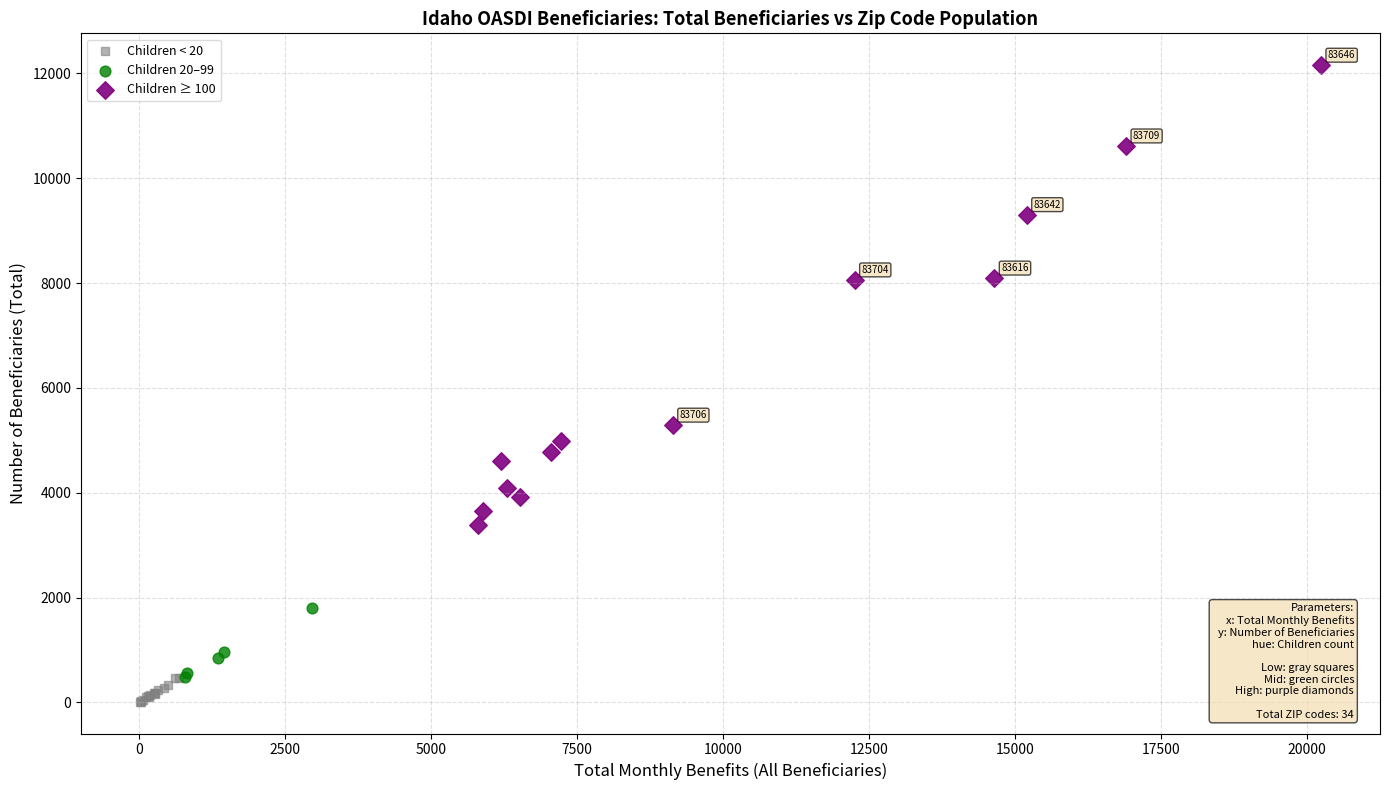

Which series contains the highest Y value?

Children ≥ 100